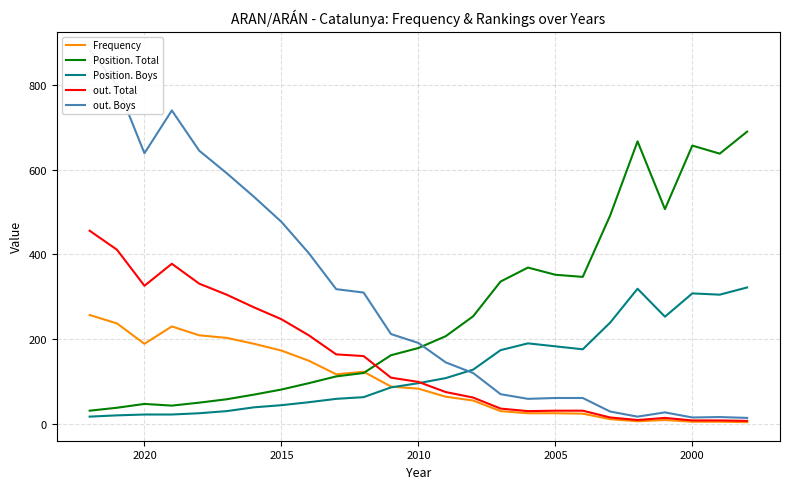

Which series has the widest spread of values?

out. Boys